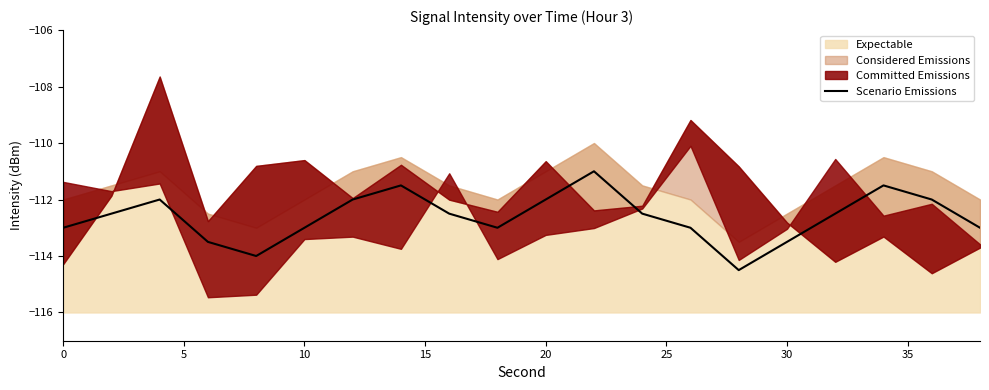

The Scenario Emissions series shows -174.3 at 20. True or false?

False